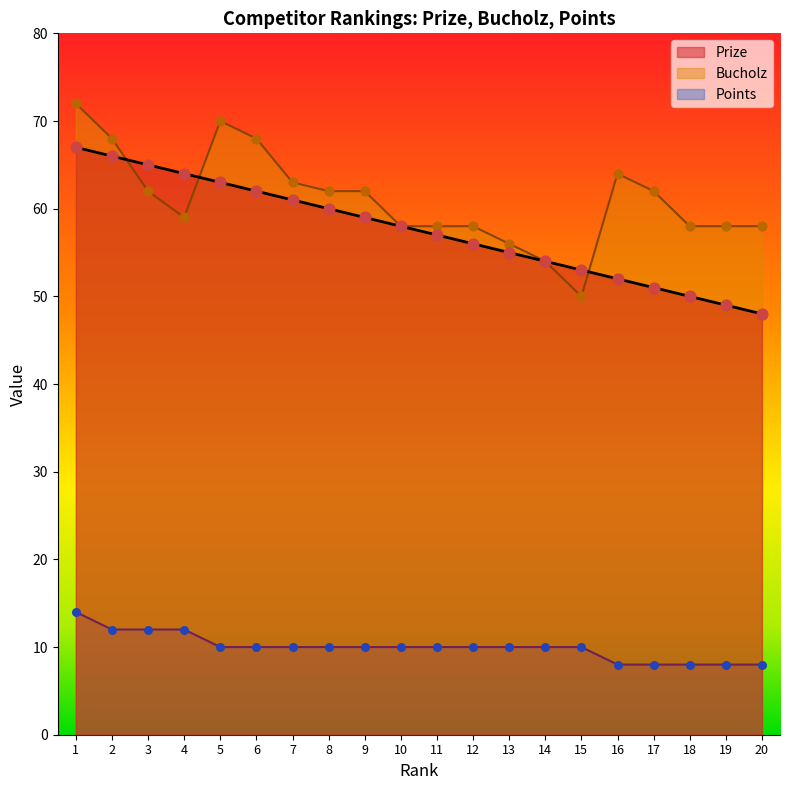

Which series reaches the minimum Y coordinate?

Points